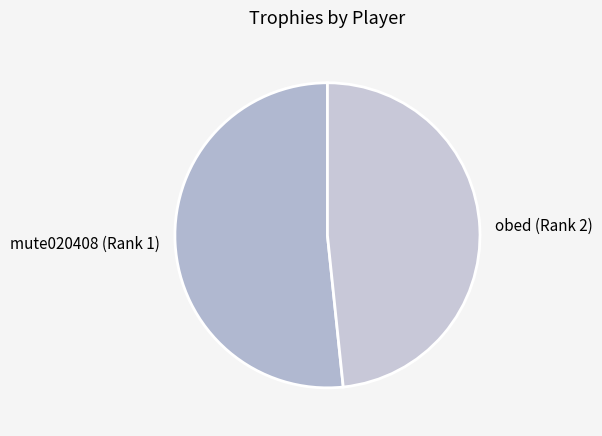

To the nearest percent, what is the difference between the largest and smallest slice percentages?

3%